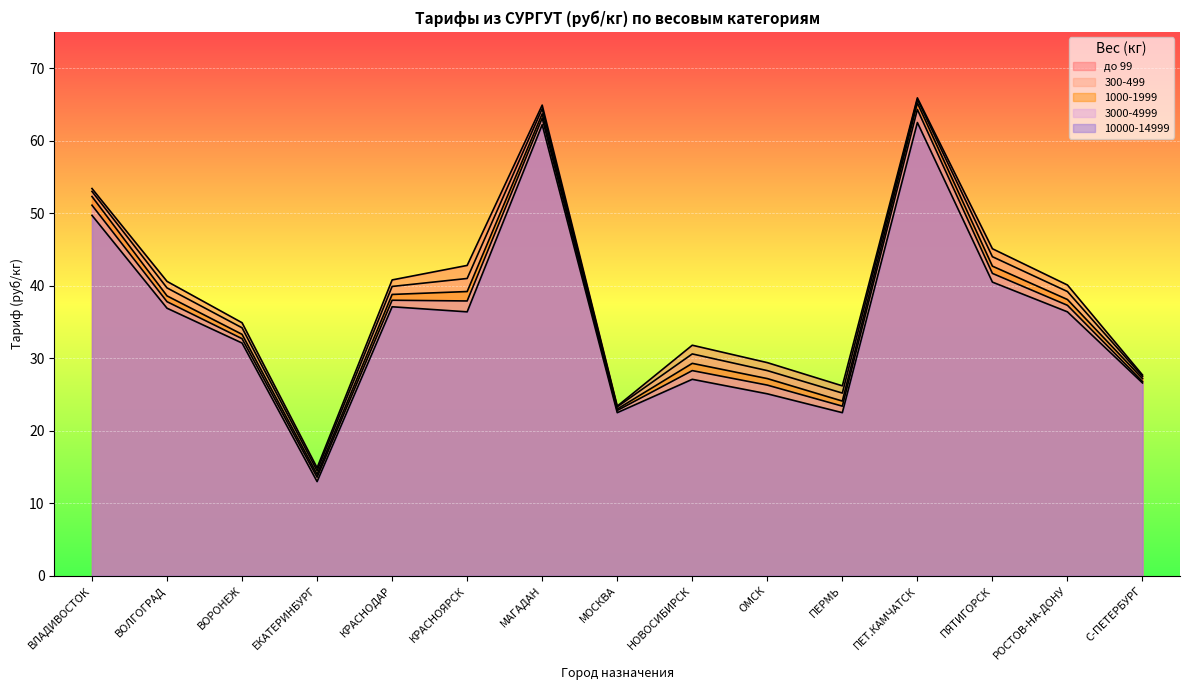

At which category does 10000-14999 reach its first local valley?

ЕКАТЕРИНБУРГ